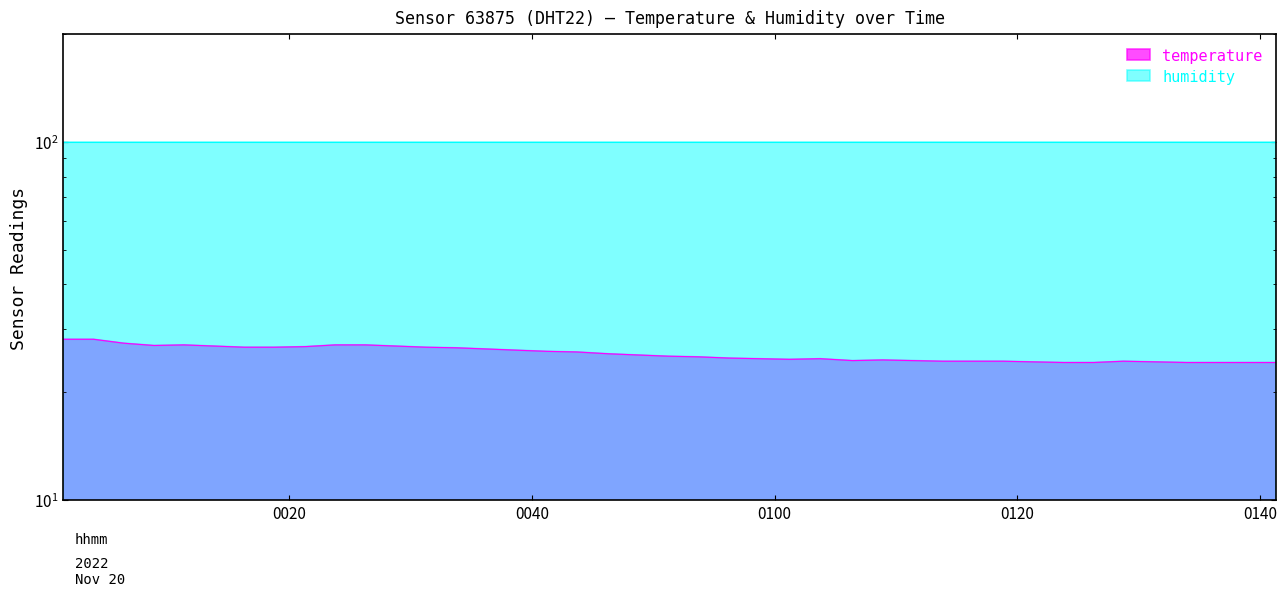

What is the label of the 28th point from the right?

2022-11-20T00:31:18